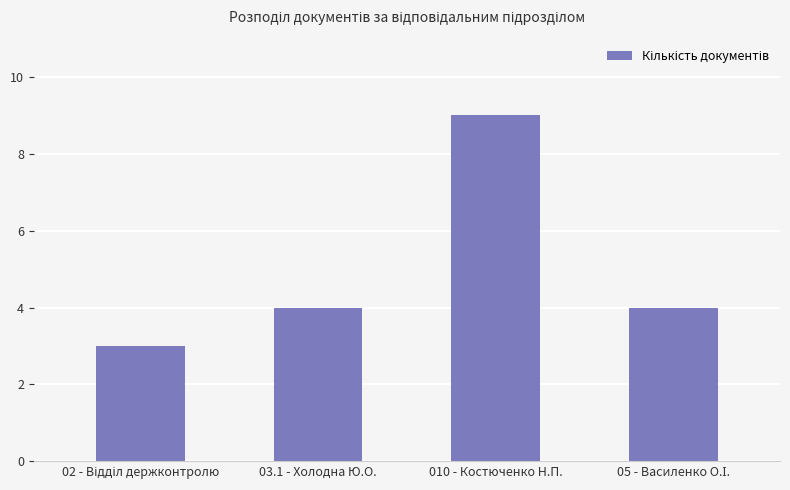

Which has a higher value, 010 - Костюченко Н.П. or 03.1 - Холодна Ю.О.?

010 - Костюченко Н.П.